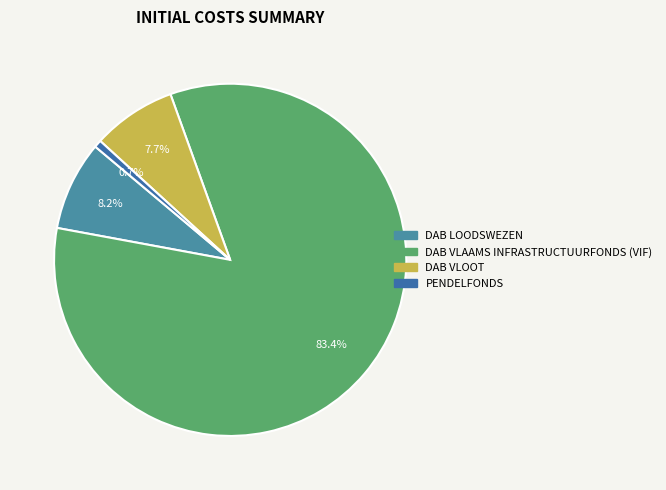

How many slices are in this pie chart?

4